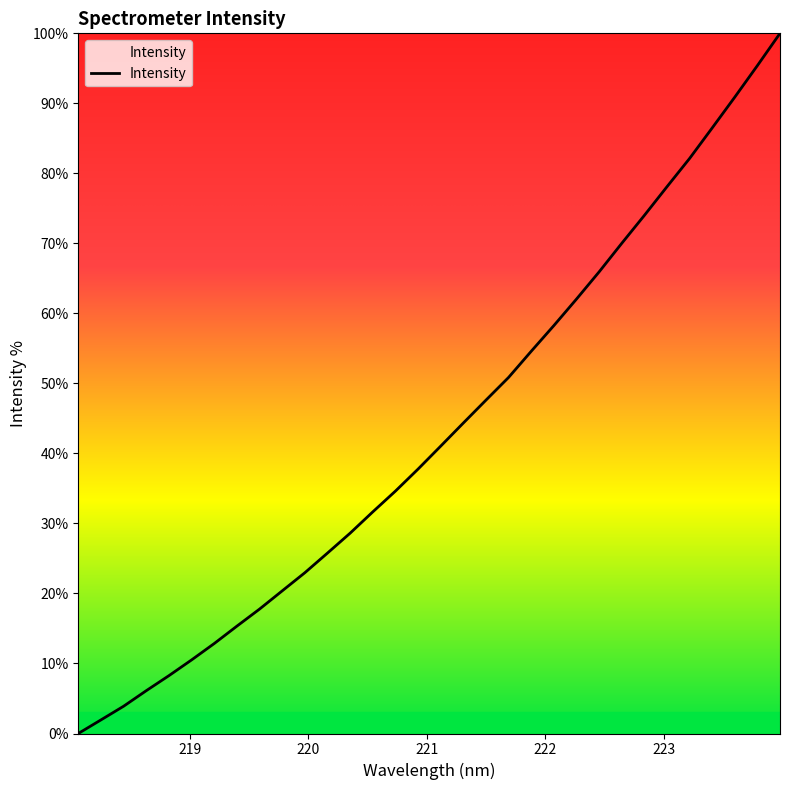

What is the maximum value shown in the chart?

100.0